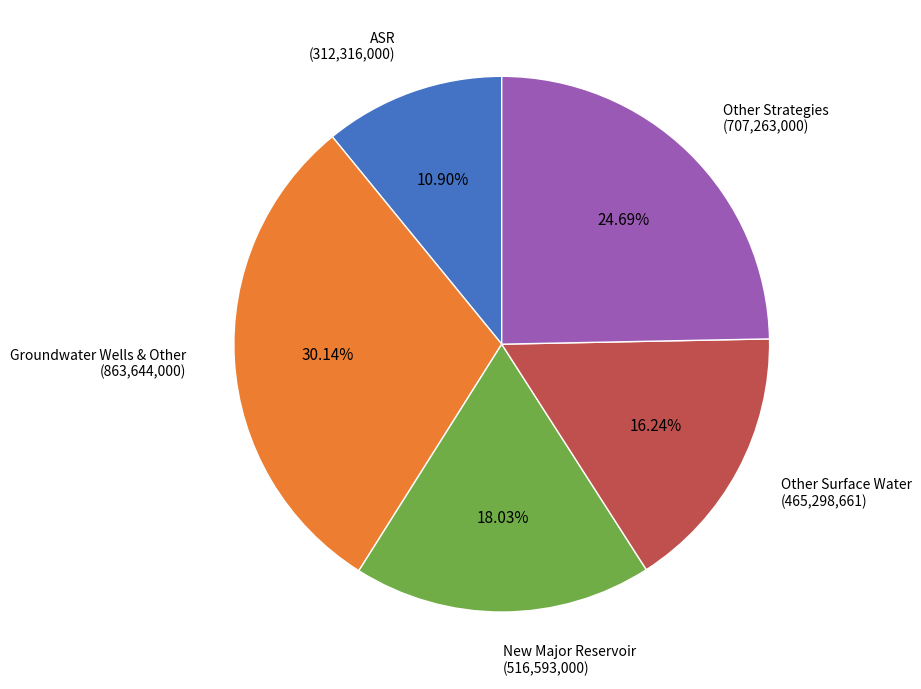

Is there any slice that represents more than half of the pie?

No